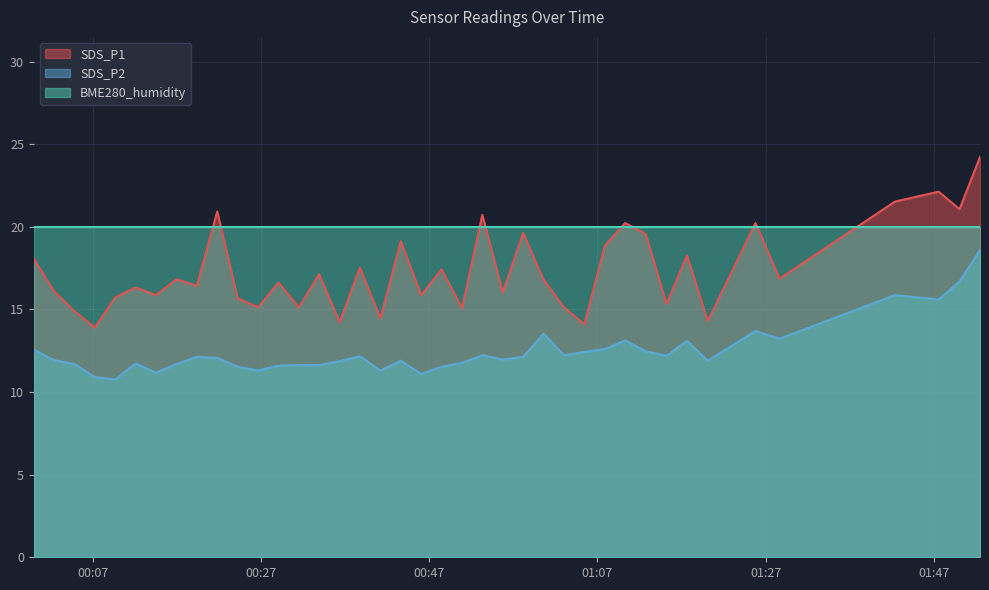

Where is the first local maximum for SDS_P2?

2022/01/08 00:12:07